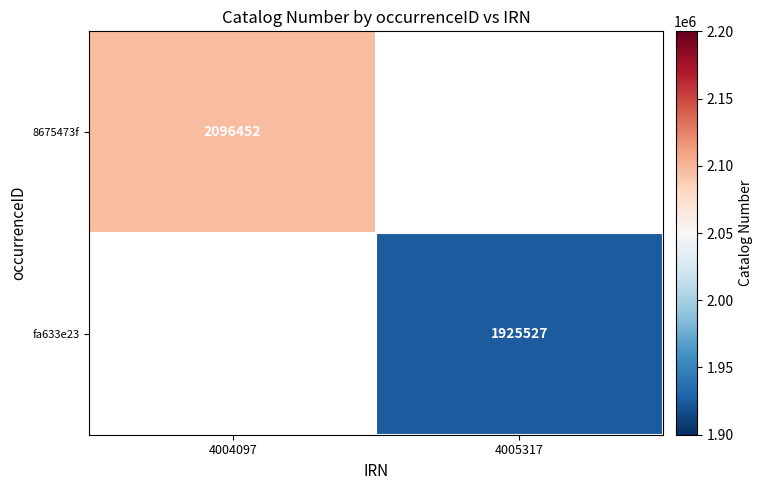

The 8675473f series shows 2096452 at 4004097. True or false?

True